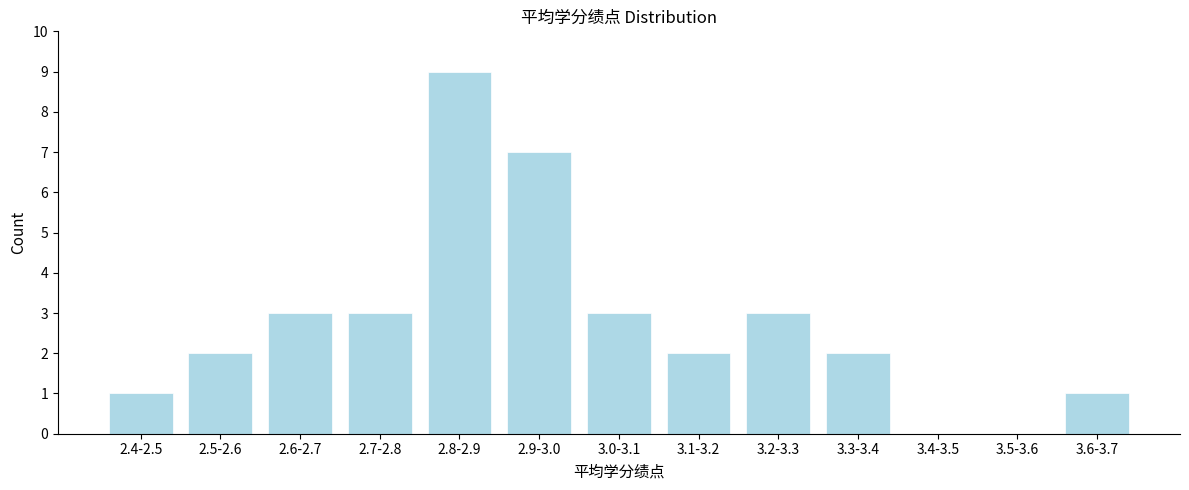

Reading left to right, list all the values displayed in this chart.

2.4-2.5=1	2.5-2.6=2	2.6-2.7=3	2.7-2.8=3	2.8-2.9=9	2.9-3.0=7	3.0-3.1=3	3.1-3.2=2	3.2-3.3=3	3.3-3.4=2	3.4-3.5=0	3.5-3.6=0	3.6-3.7=1